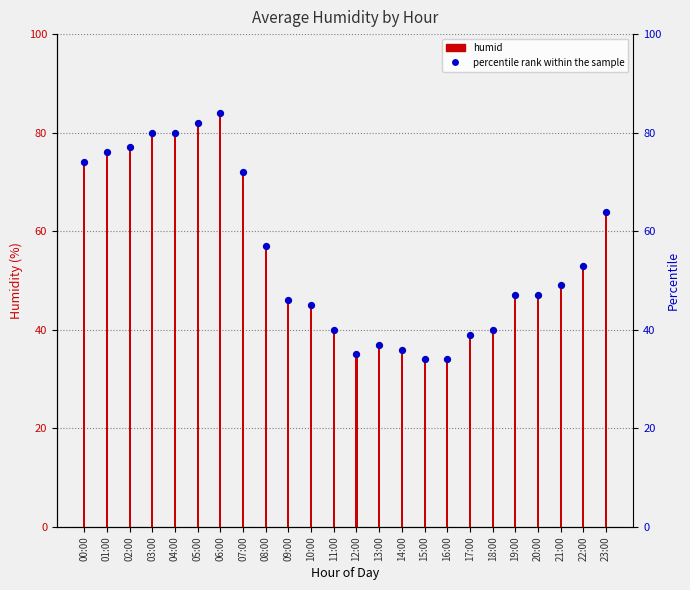

What are all the series names shown in the legend?

humid, percentile rank within the sample